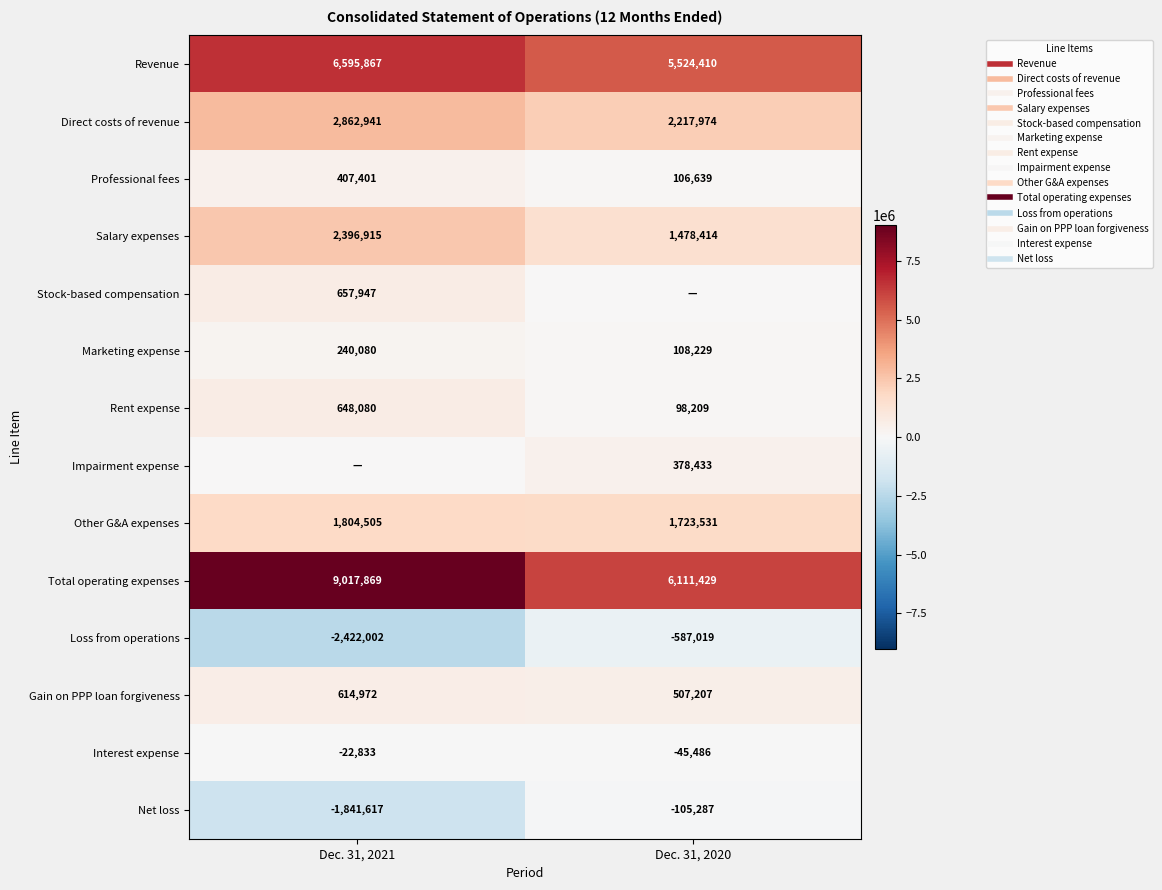

Is it true that Professional fees equals 162945 at Dec. 31, 2020?

False